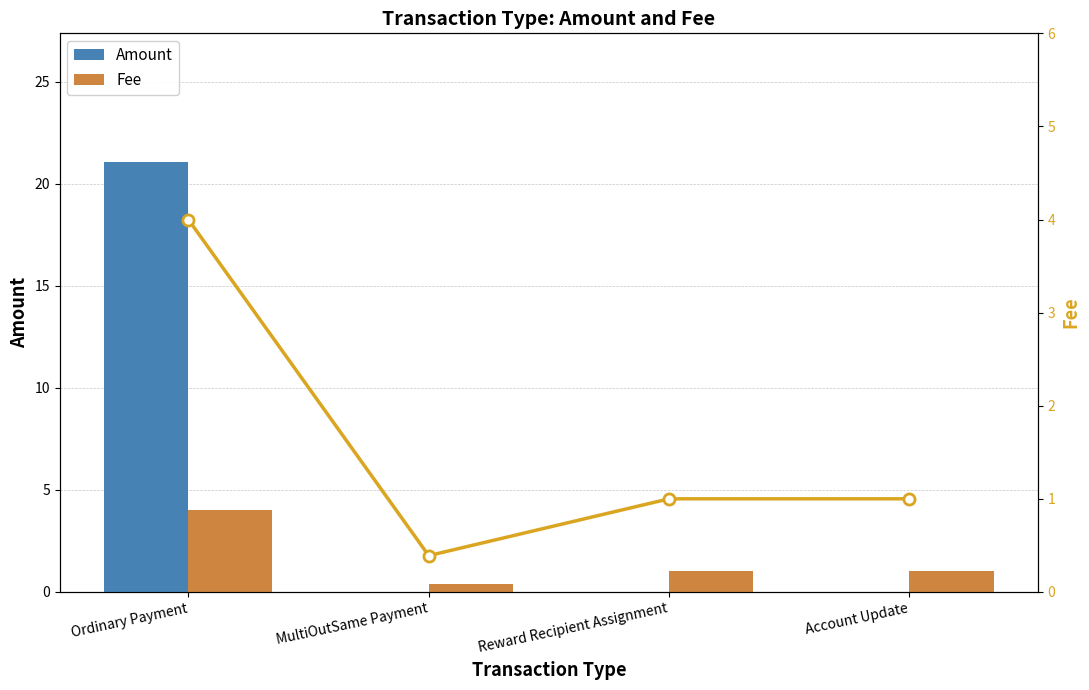

Read the Fee (line) value at MultiOutSame Payment.

0.4